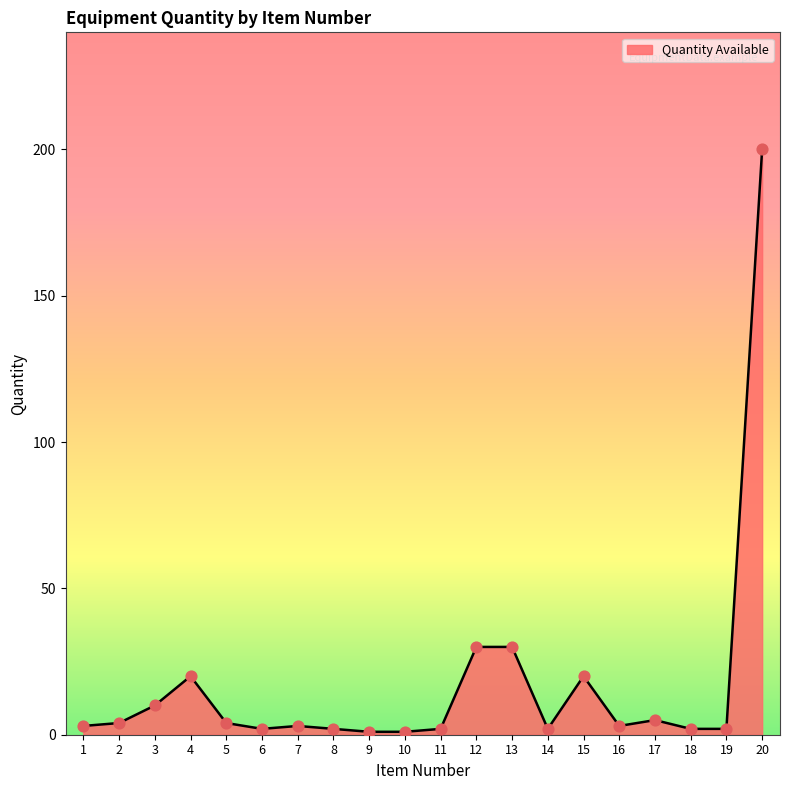

What is the ratio of the value at 6 to the value at 10?

2.0